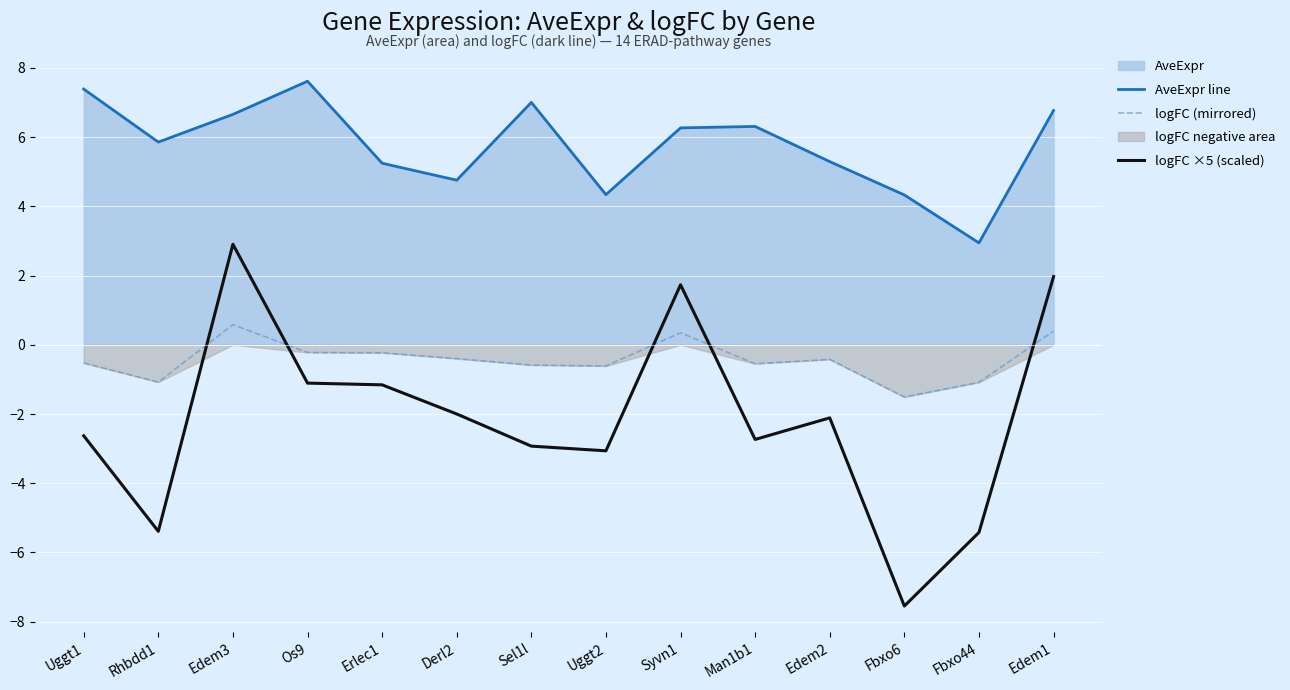

How many data points in logFC (mirrored) are above 0?

3